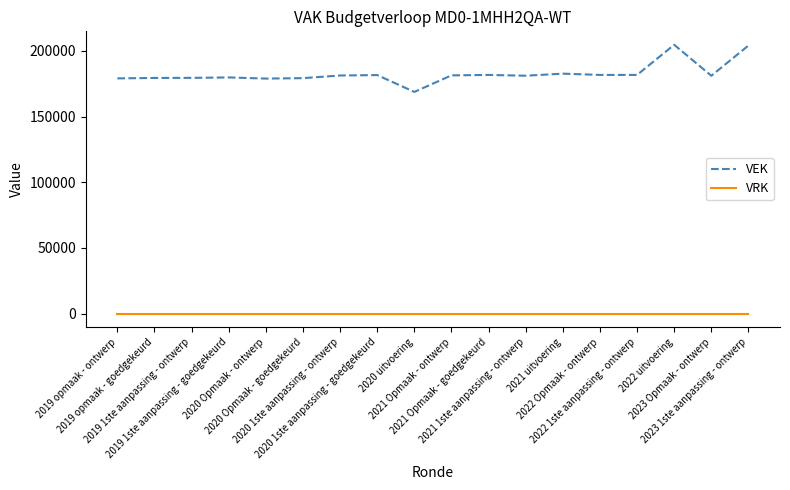

Which series has the largest total across all categories?

VEK